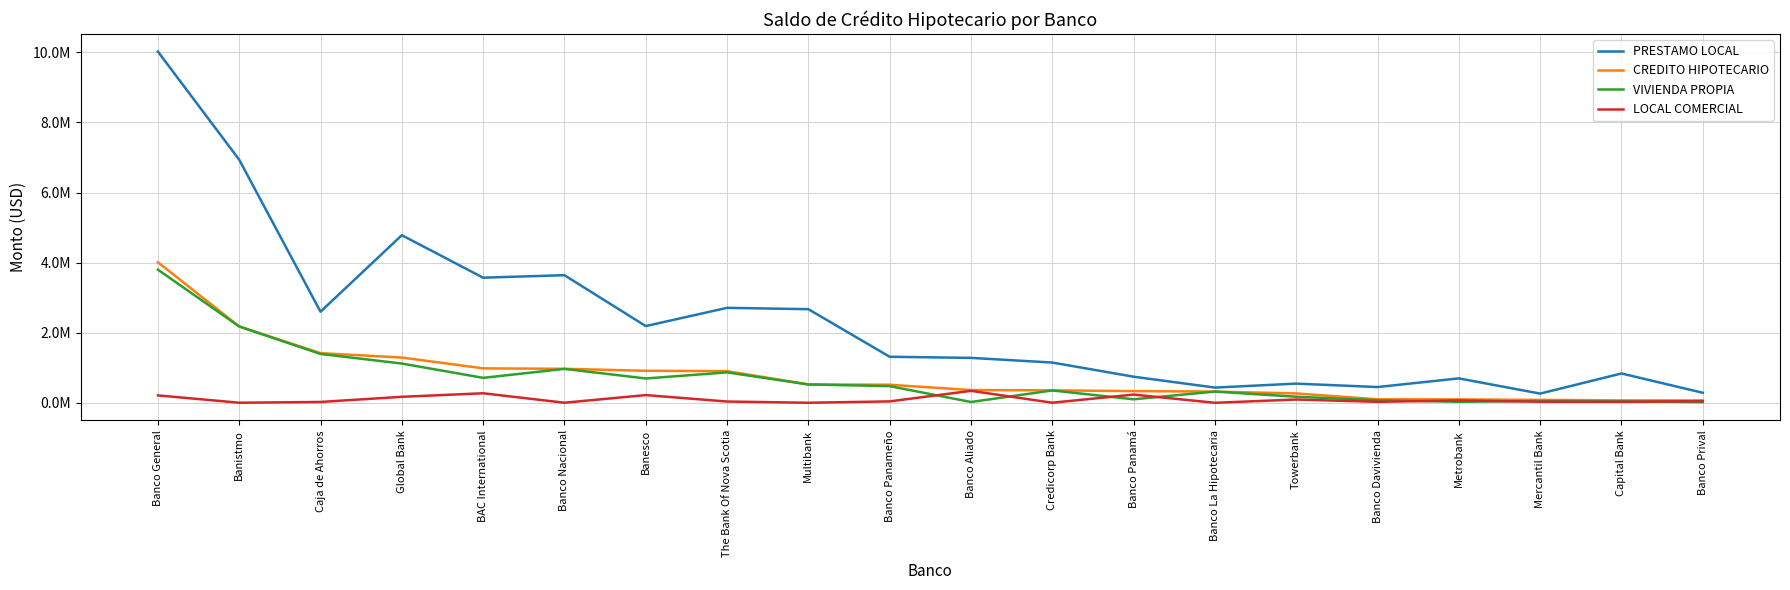

Is this an area chart (filled region under the line)?

No